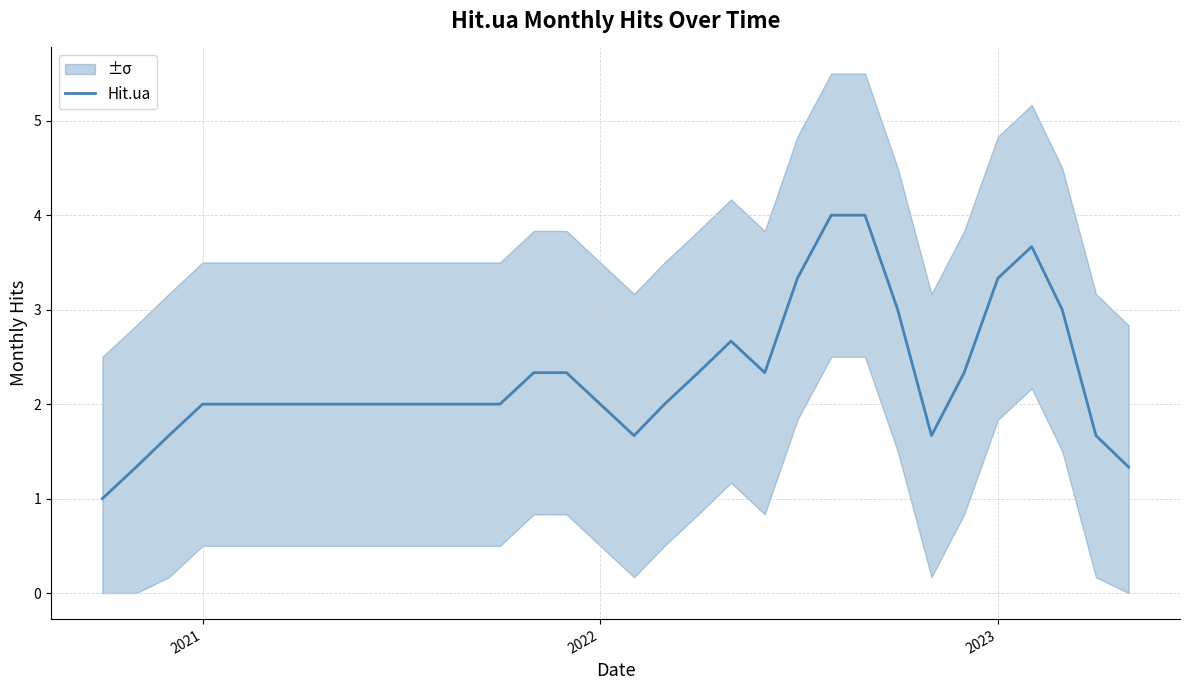

What is the lowest value of the Hit.ua series?

1.0